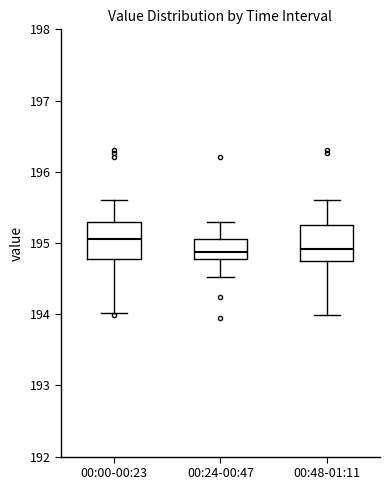

Where does the median line of the box for 00:00-00:23 sit on the y-axis? The values are not printed on the chart, so give them approximately, as read against the axis.

195.1